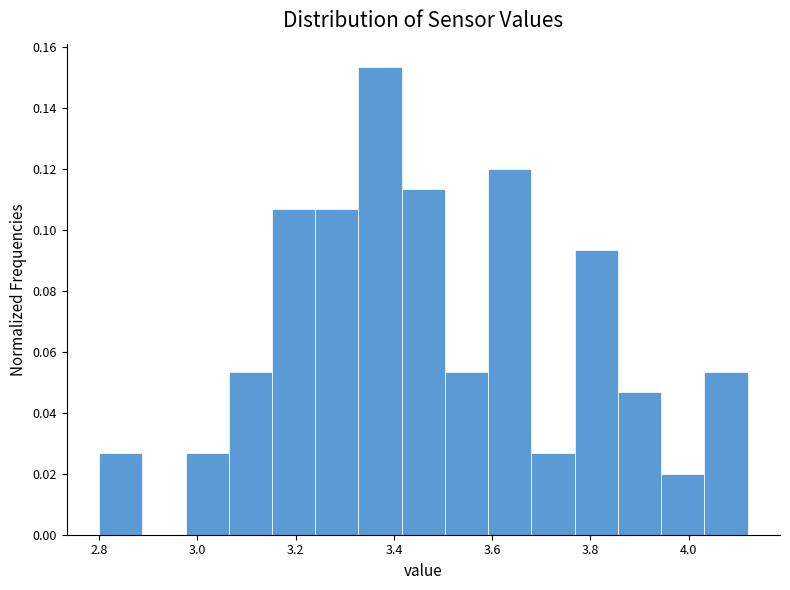

Which range on the x-axis has the tallest bar?

3.328 to 3.416